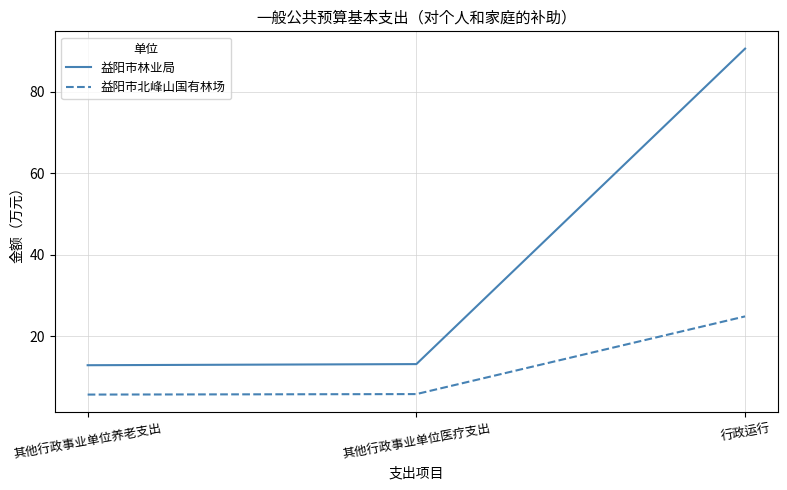

Is it true that 益阳市北峰山国有林场 equals 9.4 at 其他行政事业单位养老支出?

False